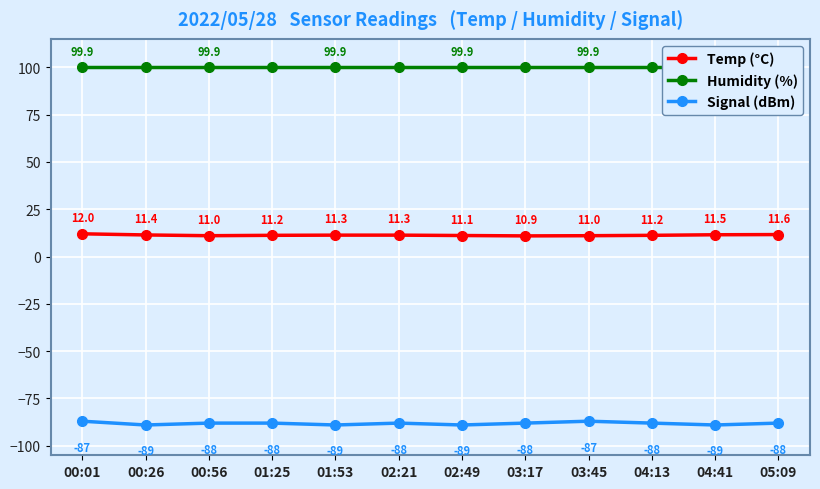

What is the label of the 2nd point from the right?

04:41